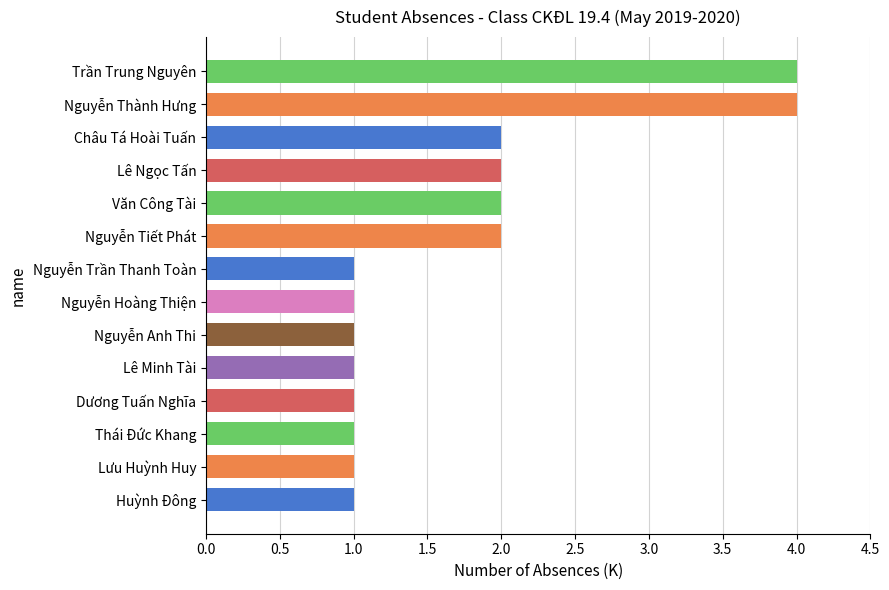

The chart shows a value of 4 at Nguyễn Thành Hưng. True or false?

True